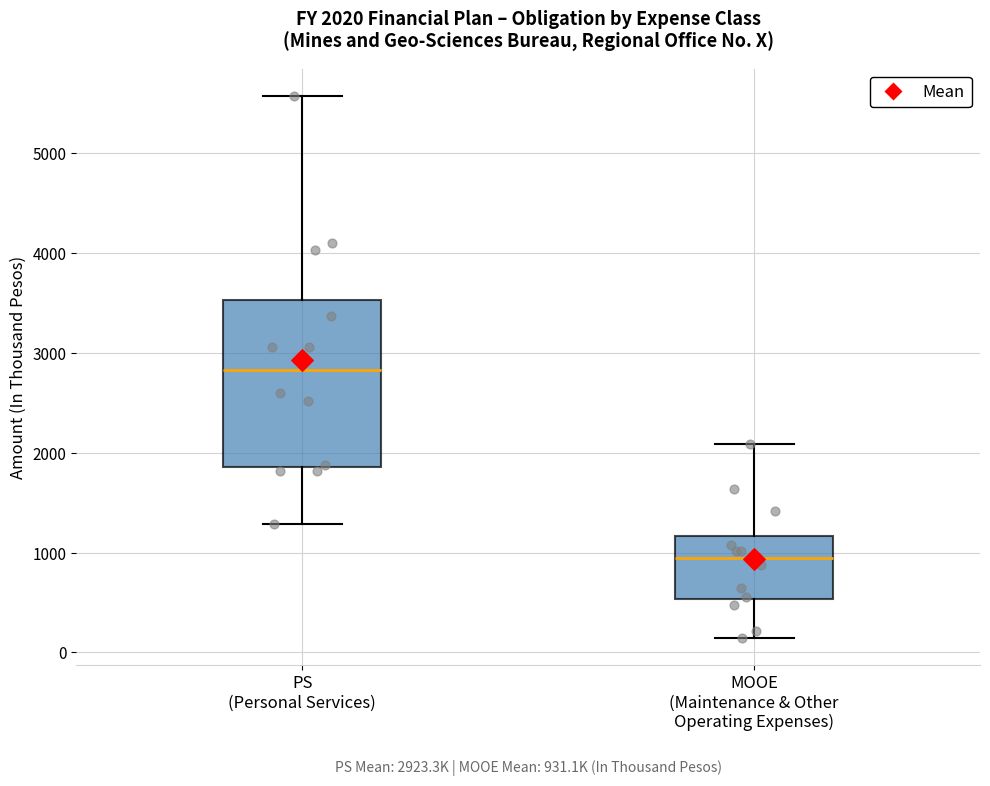

Which box is the tallest, from its lower edge to its upper edge?

PS (Personal Services)